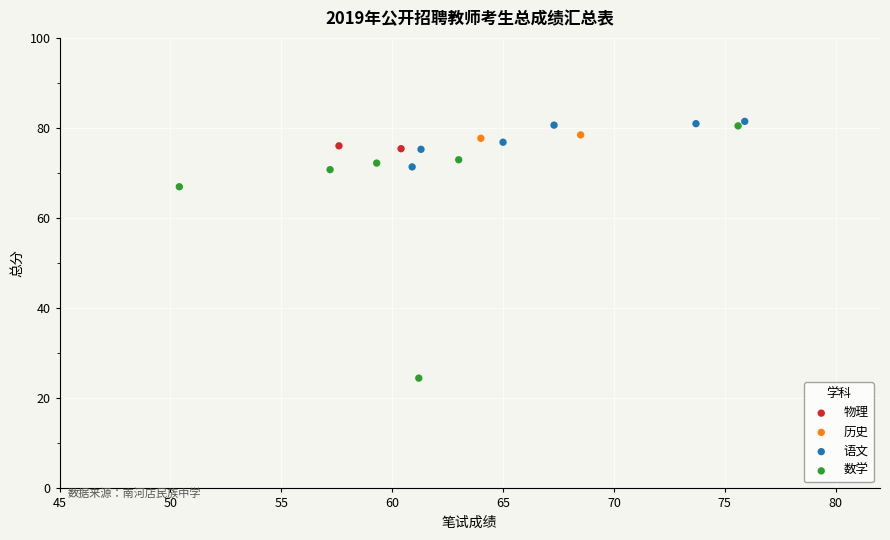

What are all the series names shown in the legend?

物理, 历史, 语文, 数学